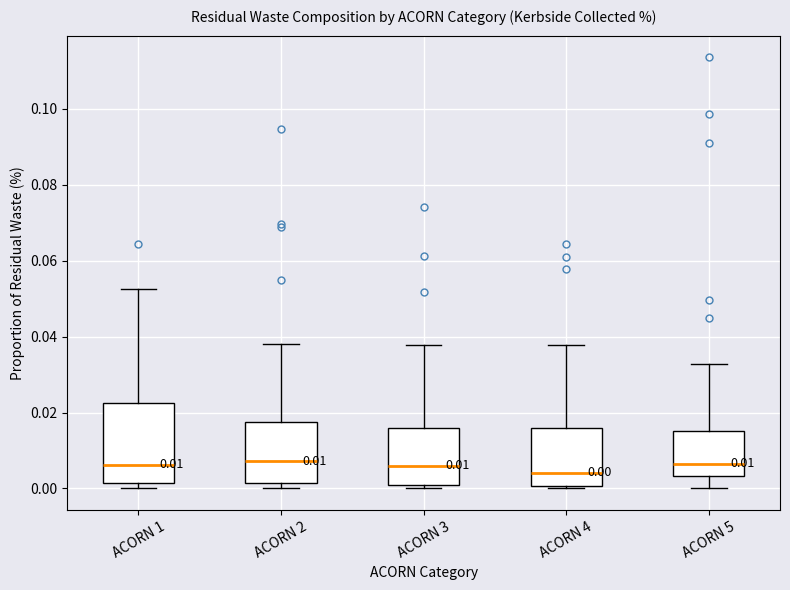

Which box is the tallest, from its lower edge to its upper edge?

ACORN 1